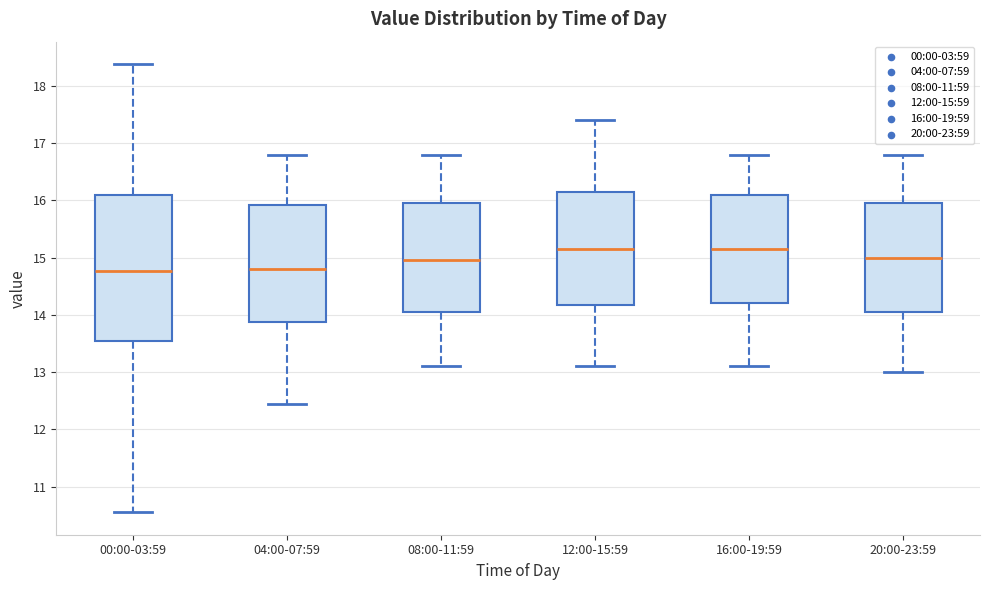

Reading left to right, transcribe this box plot: for each box, give where its median line is, the range the box spans, and where its two whiskers end, as read against the y-axis. The values are not printed on the chart, so give them approximately, as read against the axis.

00:00-03:59: median 14.8, box 13.5 to 16.1, whiskers 10.6 to 18.4
04:00-07:59: median 14.8, box 13.9 to 15.9, whiskers 12.5 to 16.8
08:00-11:59: median 15.0, box 14.1 to 16.0, whiskers 13.1 to 16.8
12:00-15:59: median 15.2, box 14.2 to 16.2, whiskers 13.1 to 17.4
16:00-19:59: median 15.2, box 14.2 to 16.1, whiskers 13.1 to 16.8
20:00-23:59: median 15.0, box 14.1 to 16.0, whiskers 13.0 to 16.8